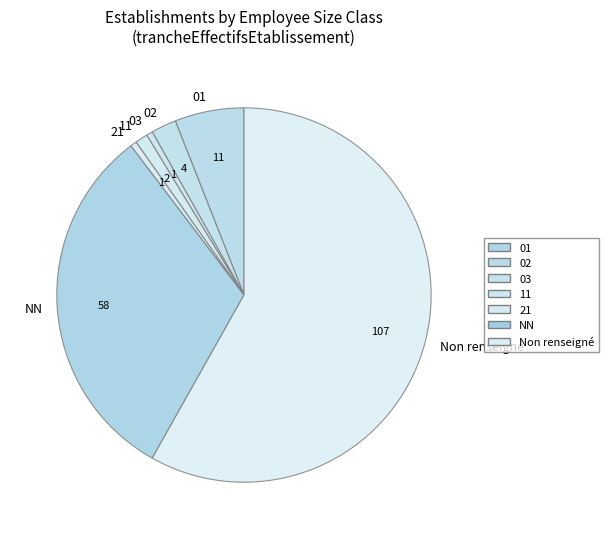

The 01 slice represents 16% of the pie. True or false?

False